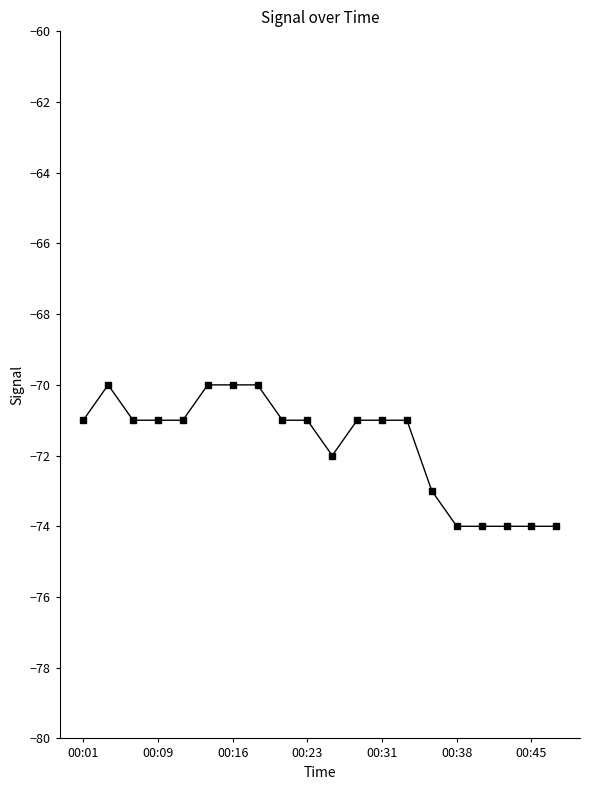

What is the difference between the maximum and second lowest values?

4